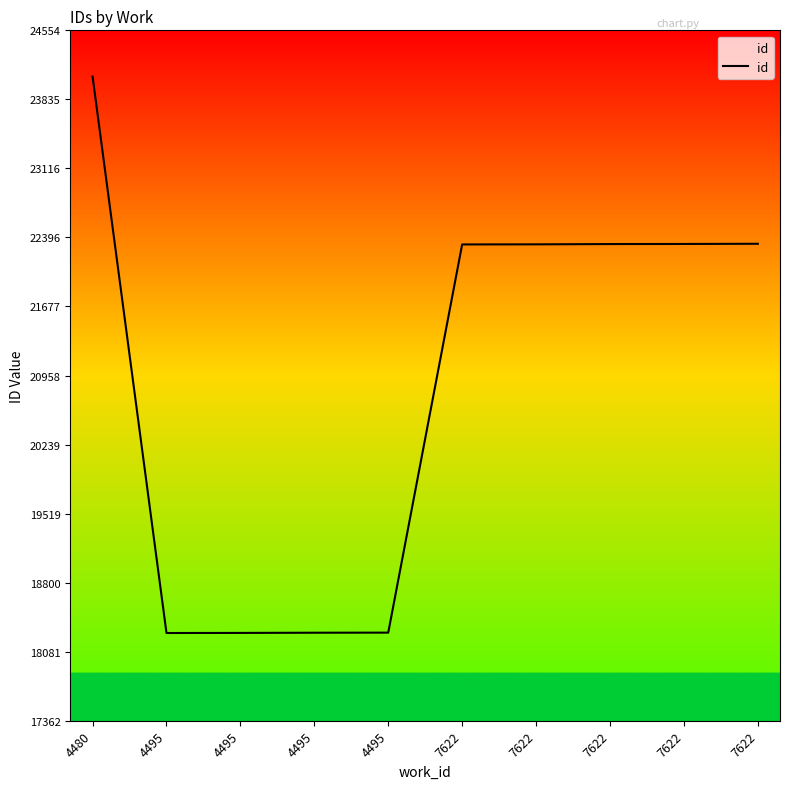

Is this an area chart (filled region under the line)?

Yes